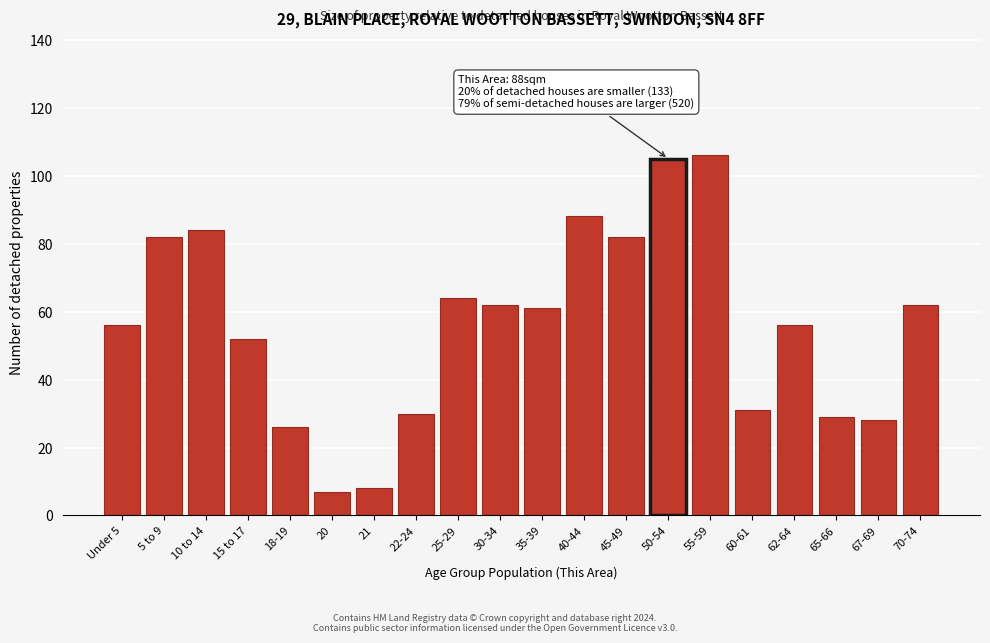

Reading left to right, list all the values displayed in this chart.

56	82	84	52	26	7	8	30	64	62	61	88	82	105	106	31	56	29	28	62